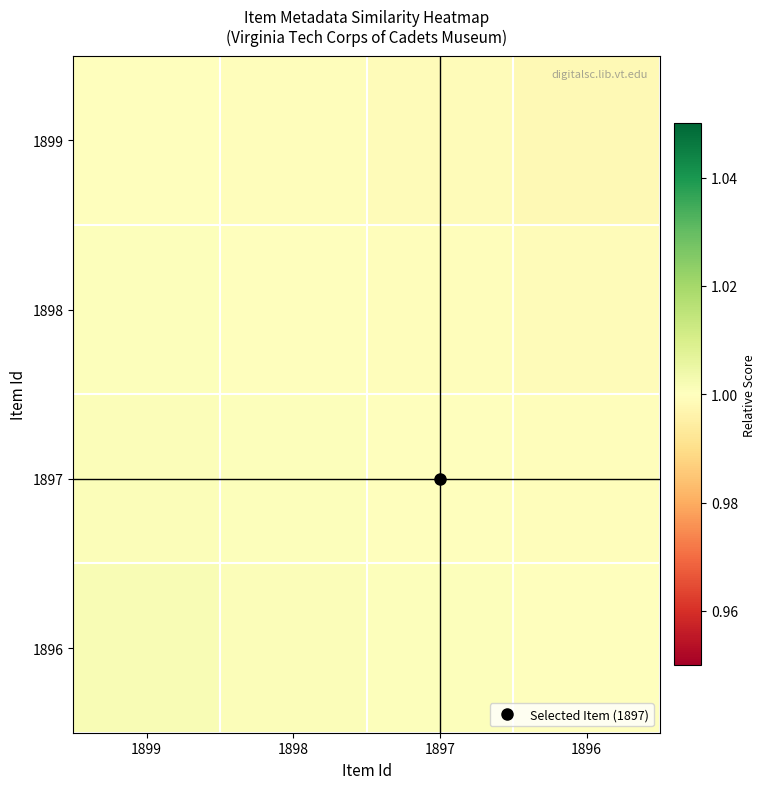

Which label corresponds to the smallest value in the chart?

1896